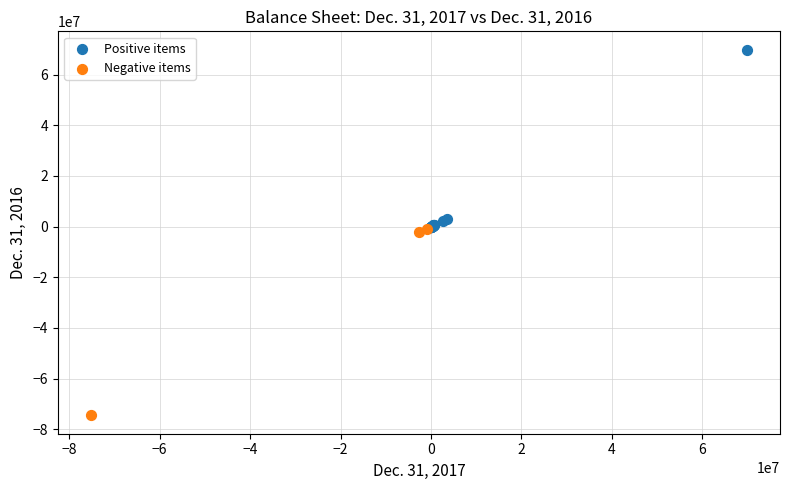

Which series contains the highest Y value?

Positive items